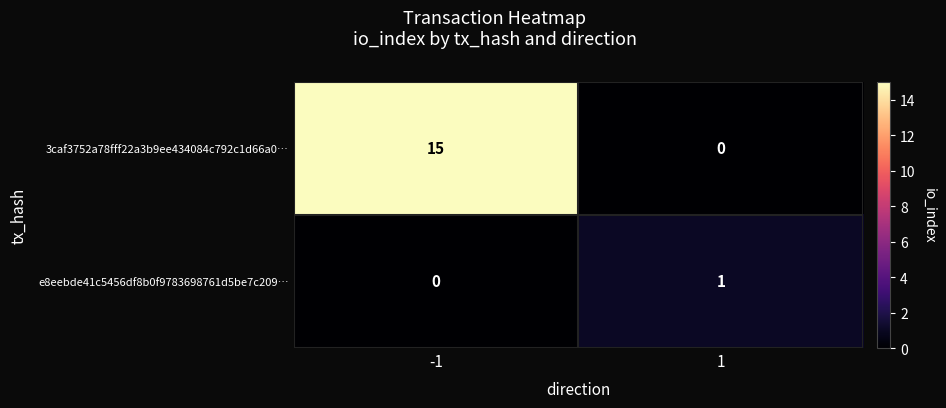

Which label corresponds to the largest value in the chart?

-1